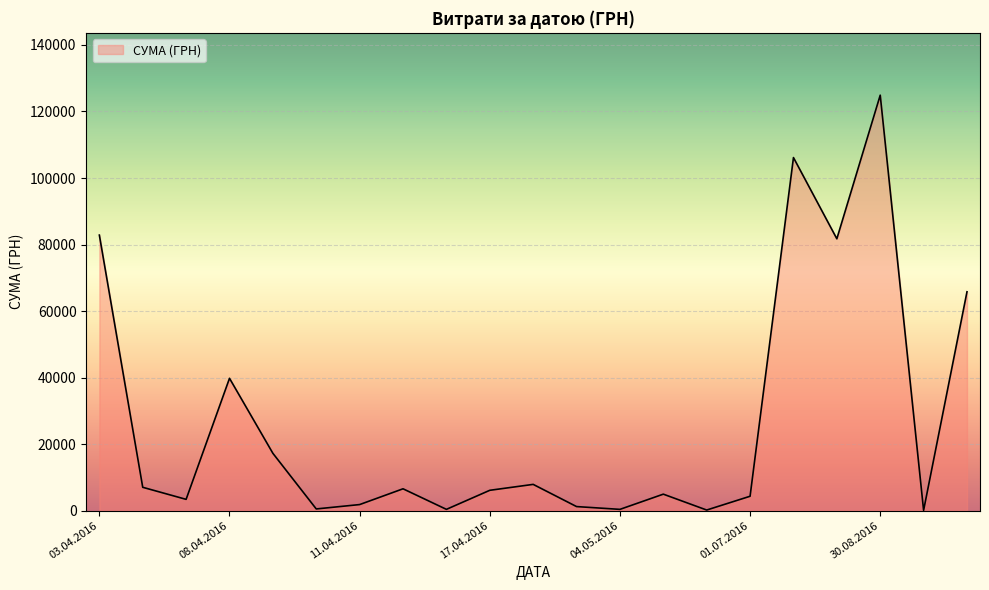

What is the greatest value displayed?

124904.8